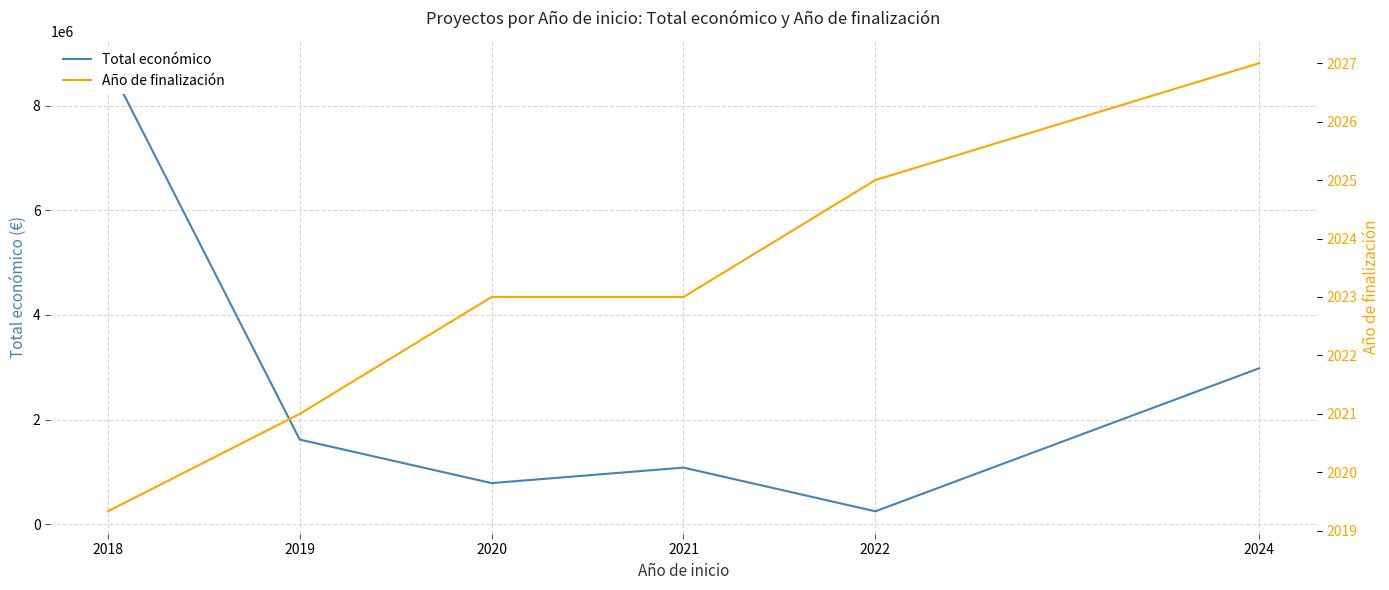

What is the difference between the Total económico values at 2019 and 2022?

1369734.0